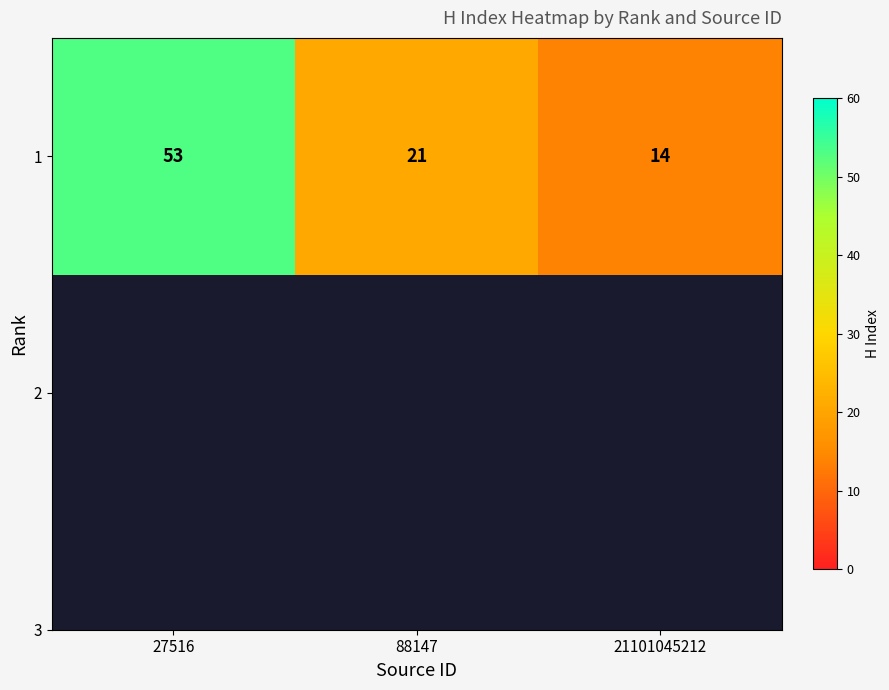

The value at 88147 is 21. True or false?

True